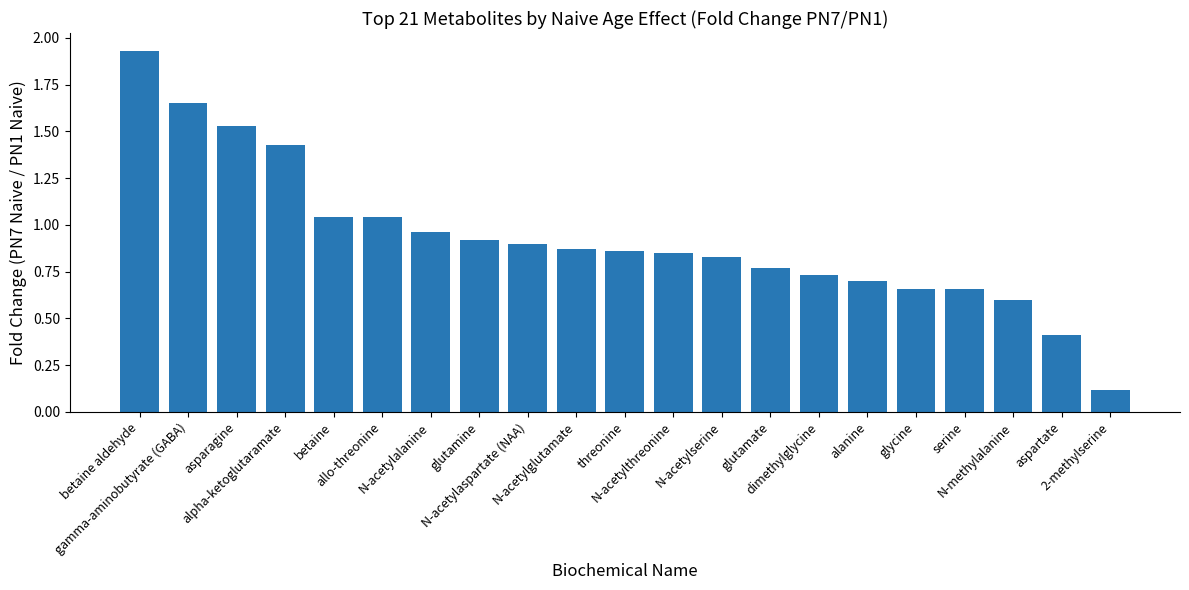

How many data points does each series have?

21